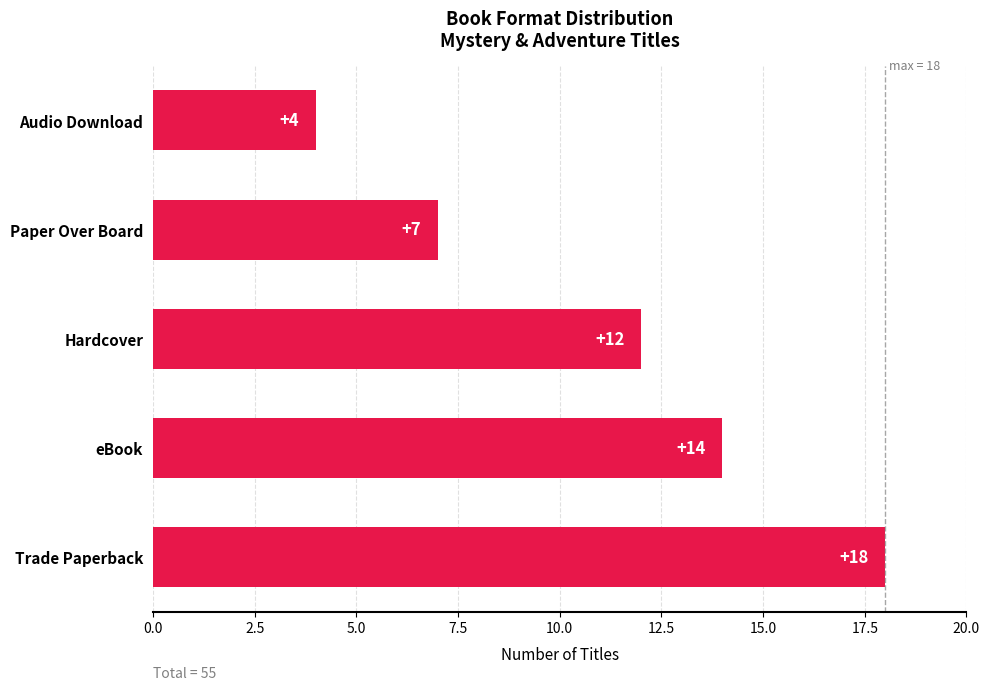

How many values are below 12?

2